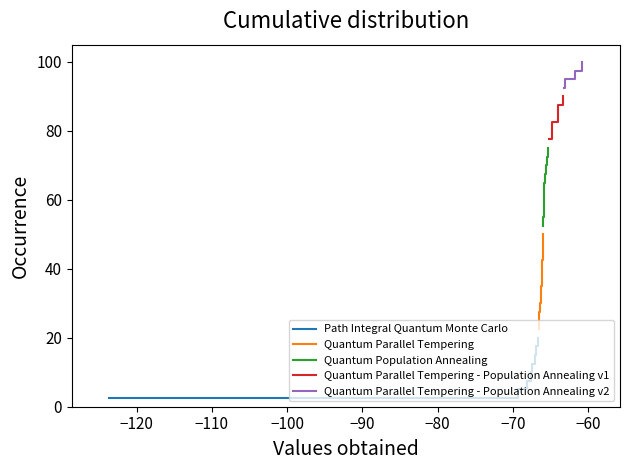

What is the change in value from 1 to 18?

-3.0